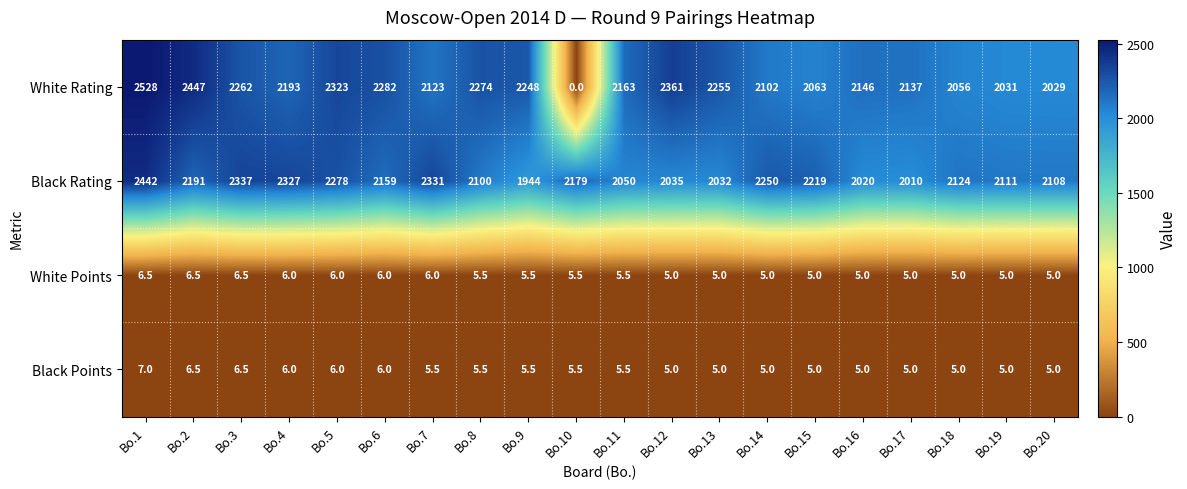

At which label does Black Rating reach its minimum?

Bo.9